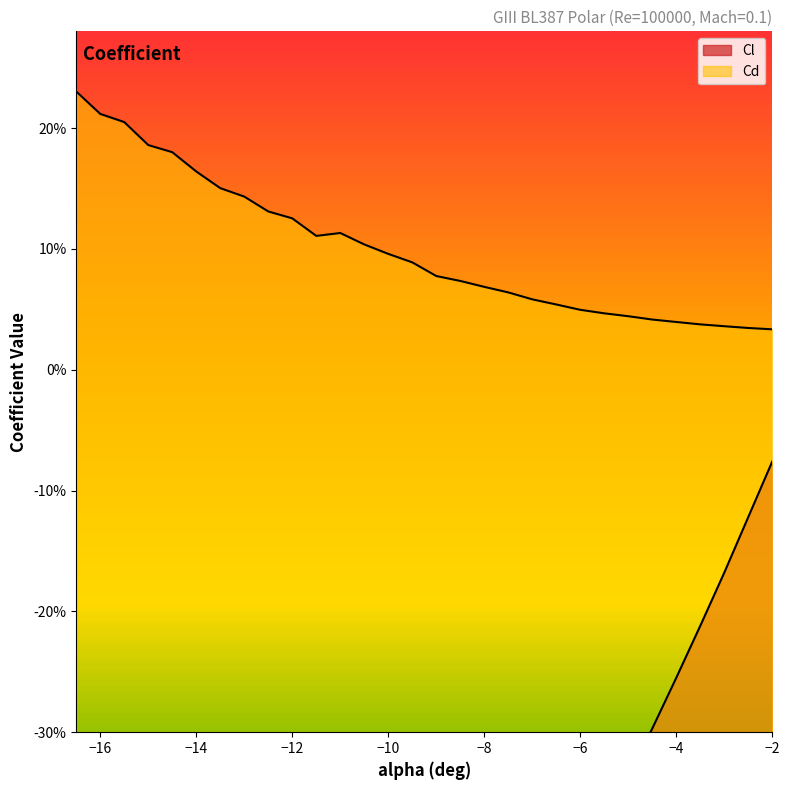

Which category has the highest value in the Cl series?

-2.0